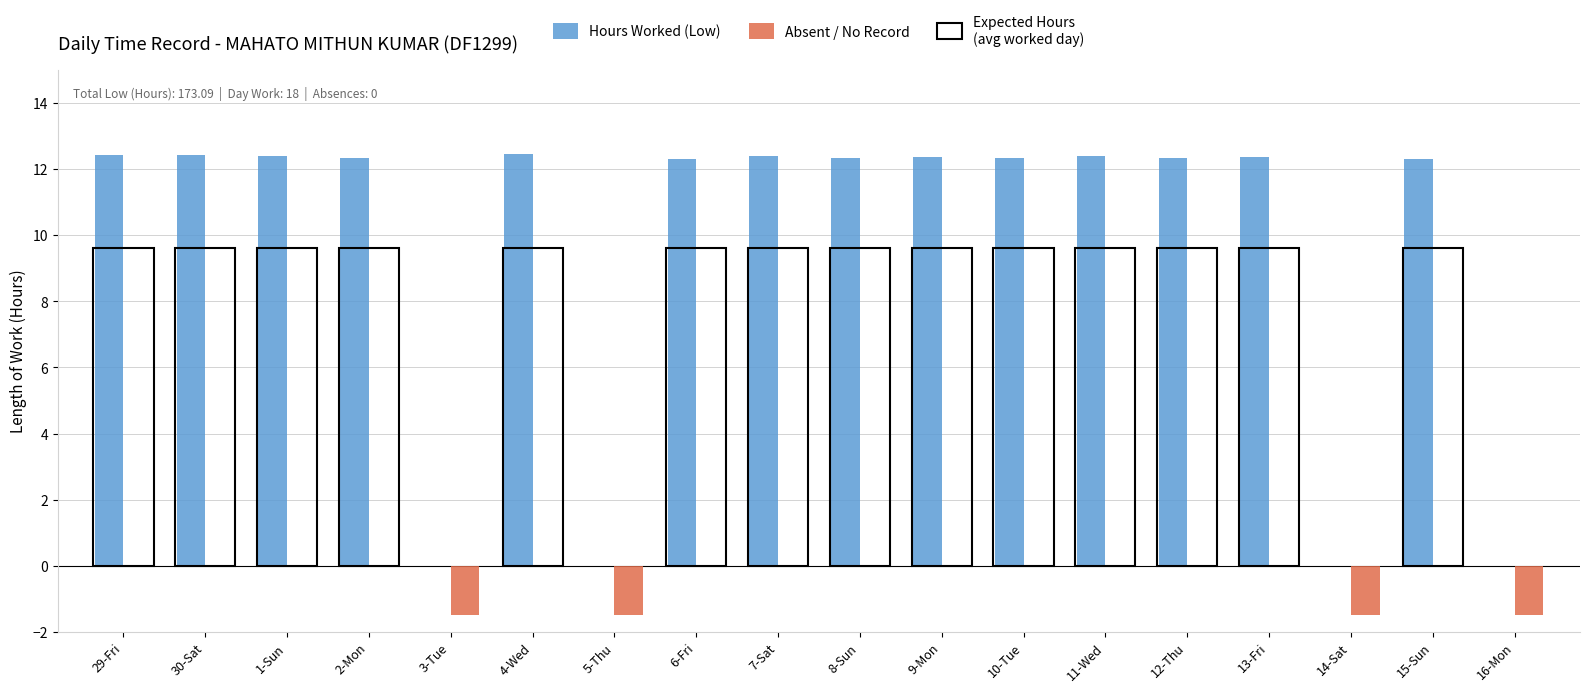

What is the total value across all series at 13-Fri?

12.4